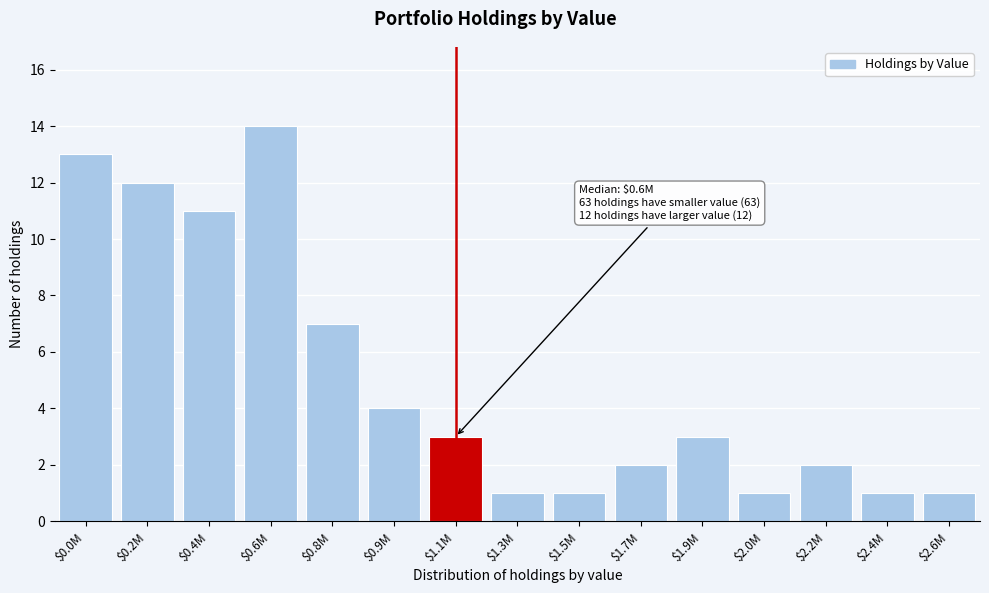

What is the greatest value displayed?

14